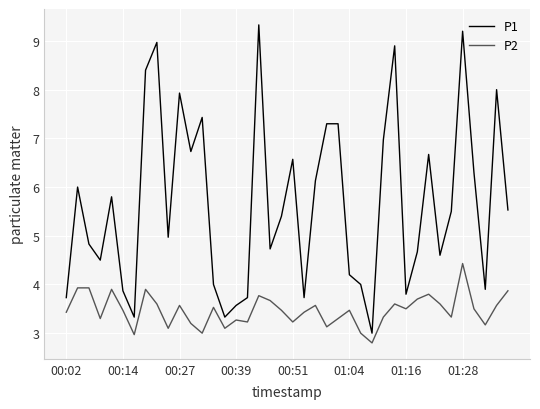

Does the chart have visible grid lines?

Yes